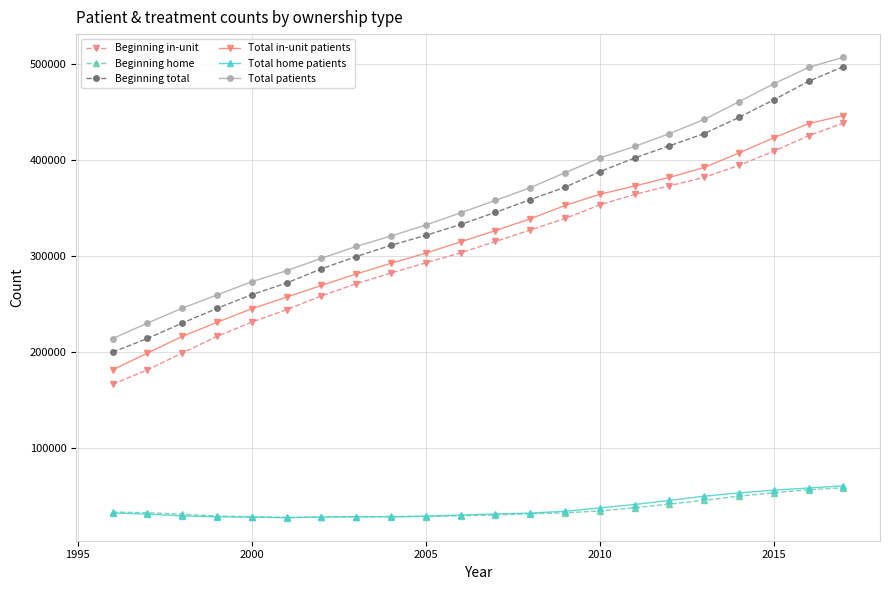

What are all the series names shown in the legend?

Beginning in-unit, Beginning home, Beginning total, Total in-unit patients, Total home patients, Total patients